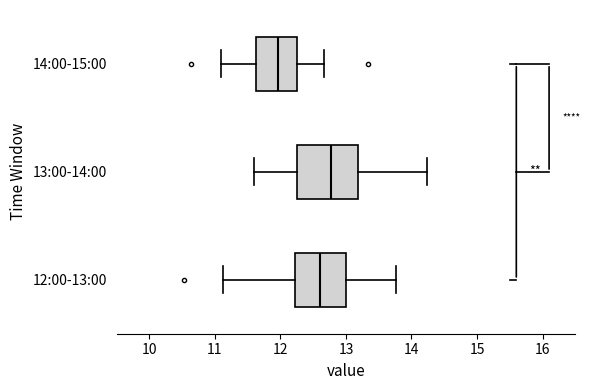

Where does the right whisker of the box for 13:00-14:00 end on the x-axis? The values are not printed on the chart, so give them approximately, as read against the axis.

14.2